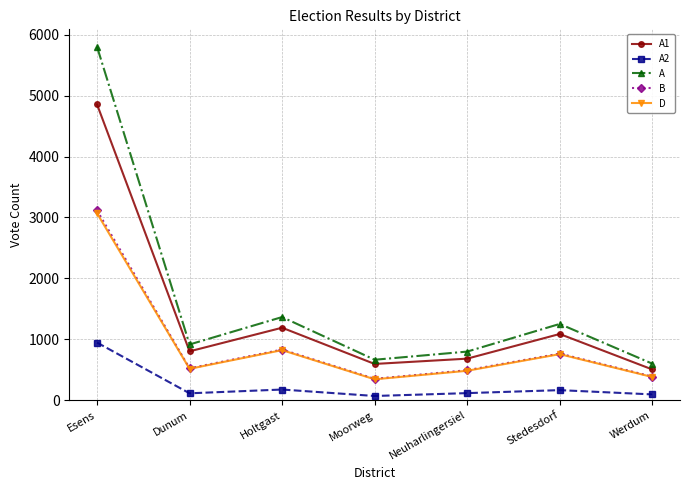

How many data points in A2 are less than 116?

3